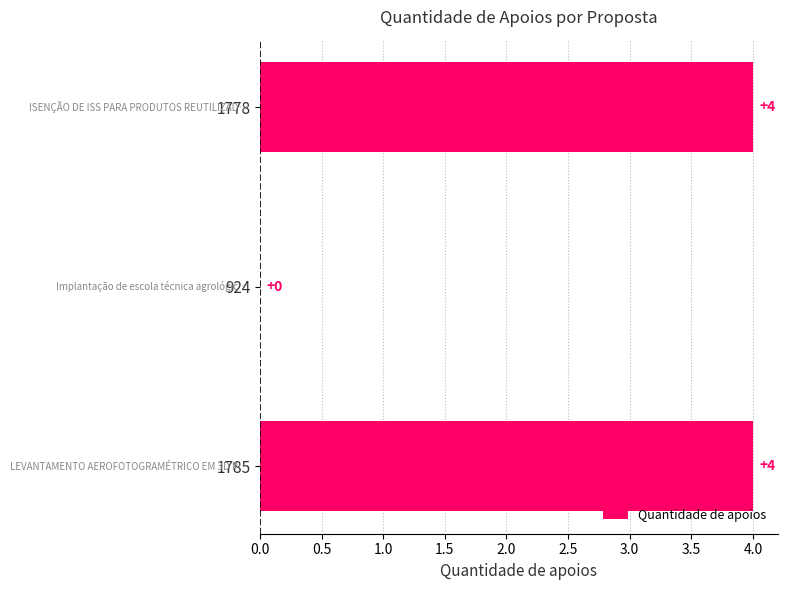

Between 1778 and 924, which is larger?

1778